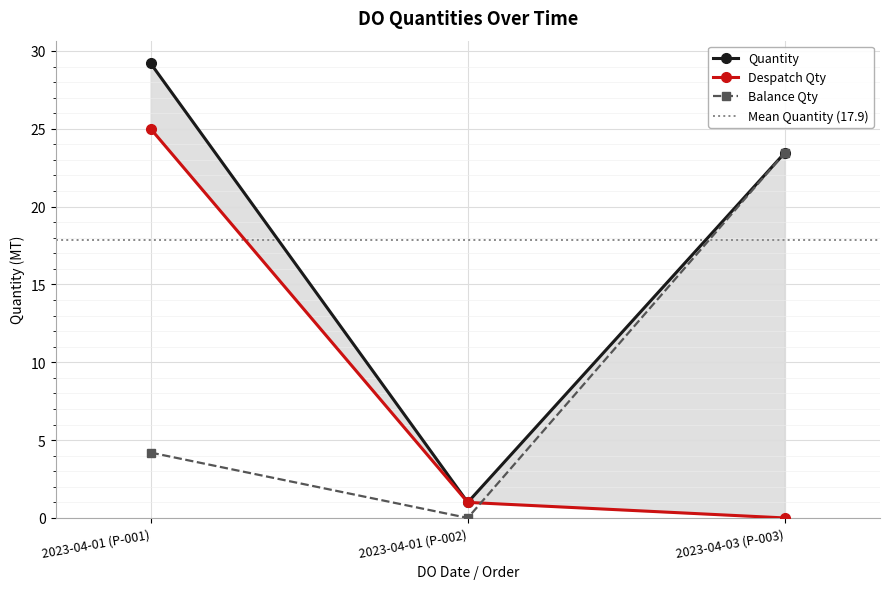

At which category is the sum across all series the highest?

2023-04-01 (P-001)